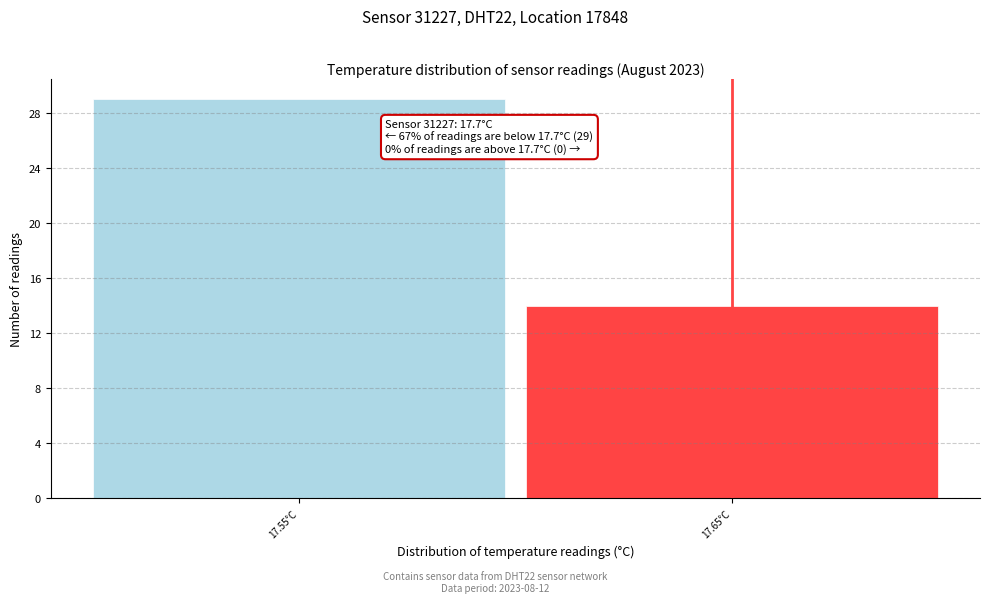

Reading left to right, list all the values displayed in this chart.

29	14